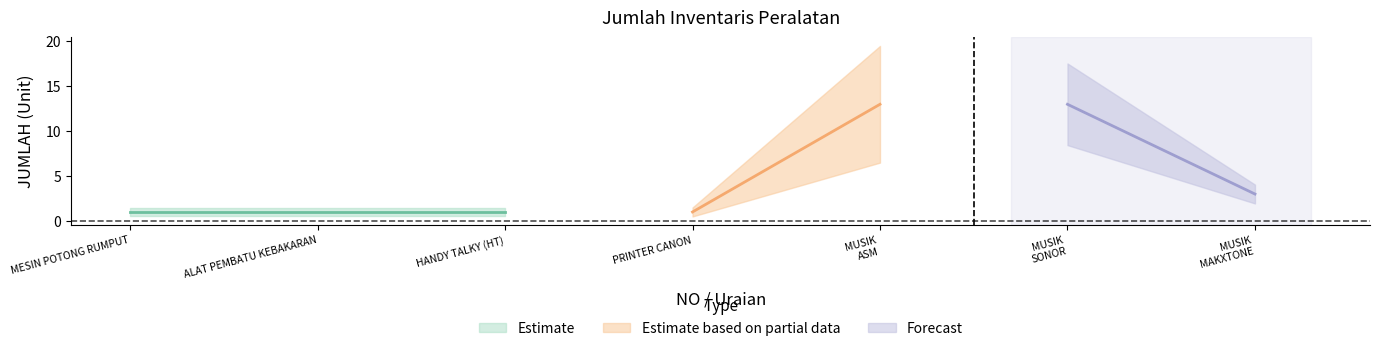

At which category does the chart reach its minimum across all series?

MESIN POTONG RUMPUT